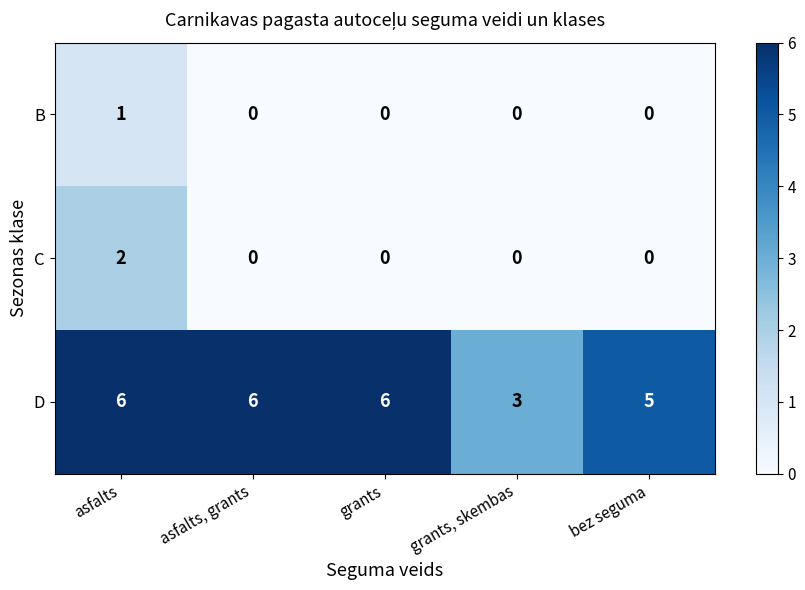

Count the number of categories in the chart.

5